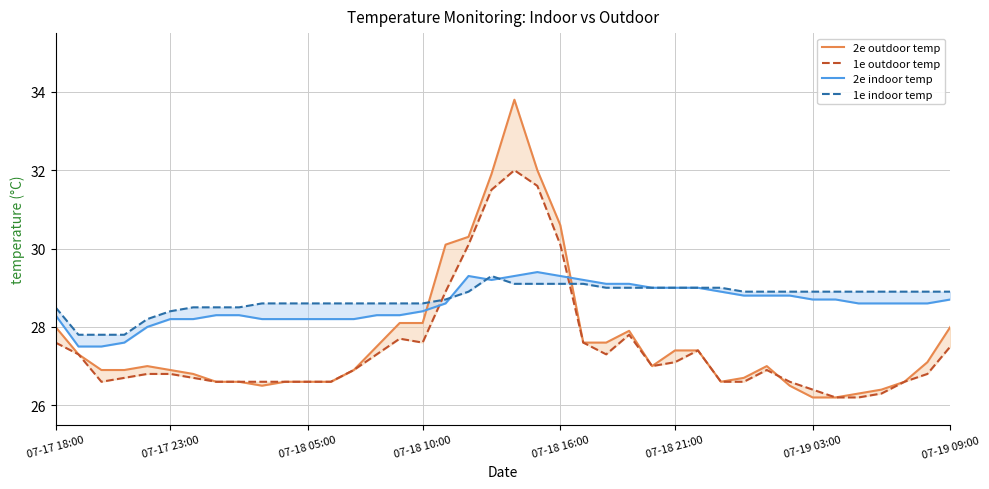

Rank the series by their maximum value, from lowest to highest.

1e indoor temp, 2e indoor temp, 1e outdoor temp, 2e outdoor temp